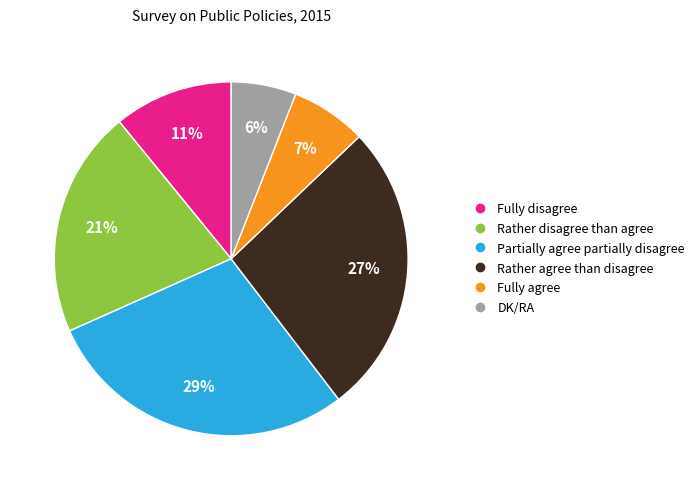

Rank the categories by value from lowest to highest.

DK/RA, Fully agree, Fully disagree, Rather disagree than agree, Rather agree than disagree, Partially agree partially disagree